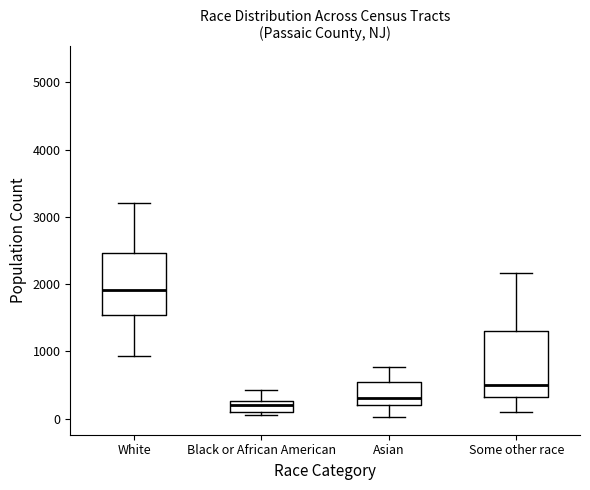

Reading left to right, transcribe this box plot: for each box, give where its median line is, the range the box spans, and where its two whiskers end, as read against the y-axis. The values are not printed on the chart, so give them approximately, as read against the axis.

White: median 1900, box 1500 to 2500, whiskers 900 to 3200
Black or African American: median 200, box 100 to 300, whiskers 100 (just below the box's lower edge) to 400
Asian: median 300, box 200 to 500, whiskers 0 to 800
Some other race: median 500, box 300 to 1300, whiskers 100 to 2200